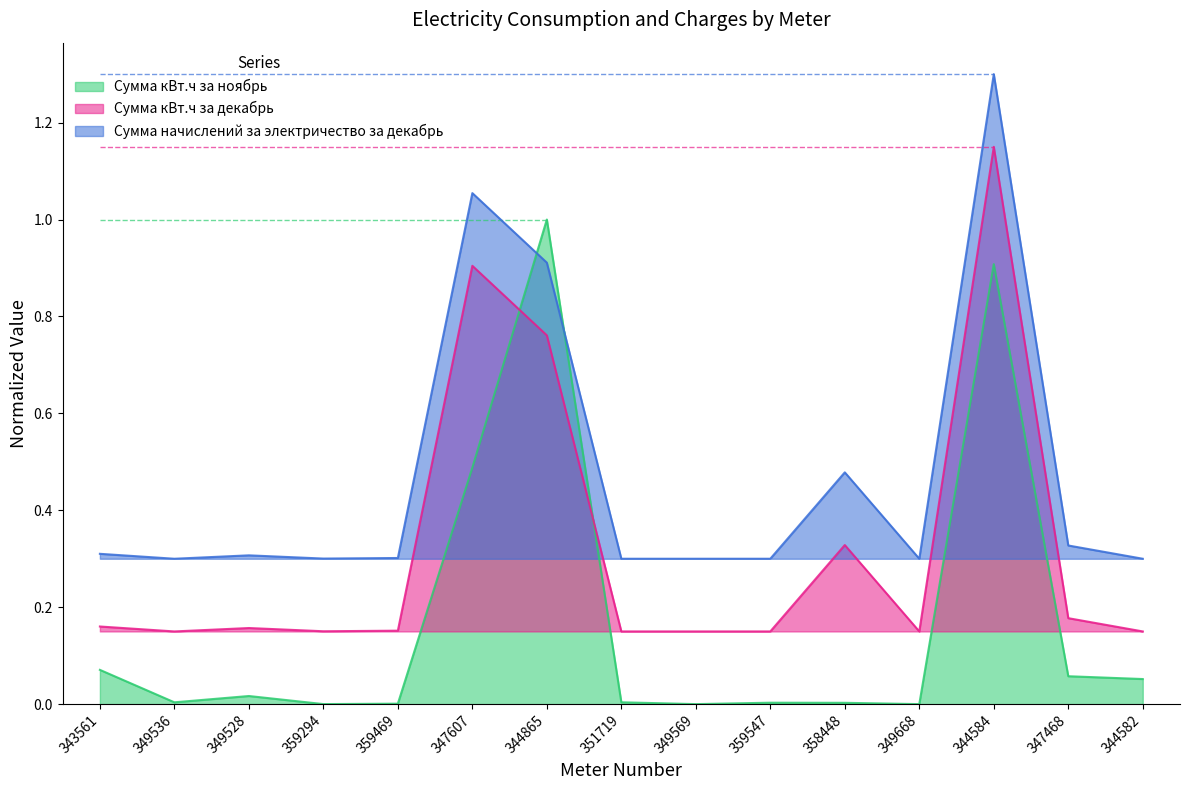

What is the difference between the highest and lowest values at 349528?

0.3